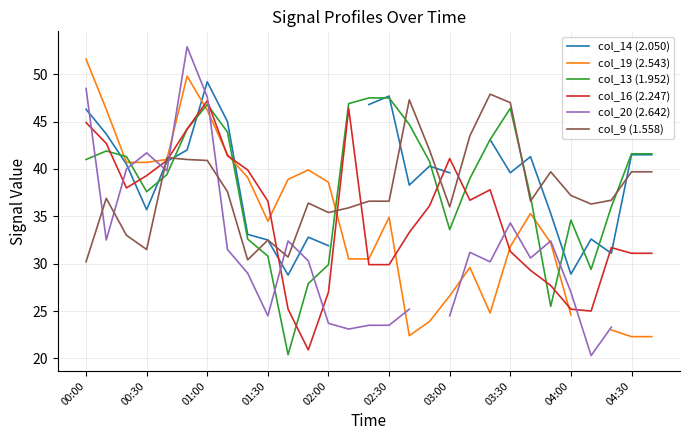

Is it true that col_16 (2.247) equals 55.6 at 00:30?

False